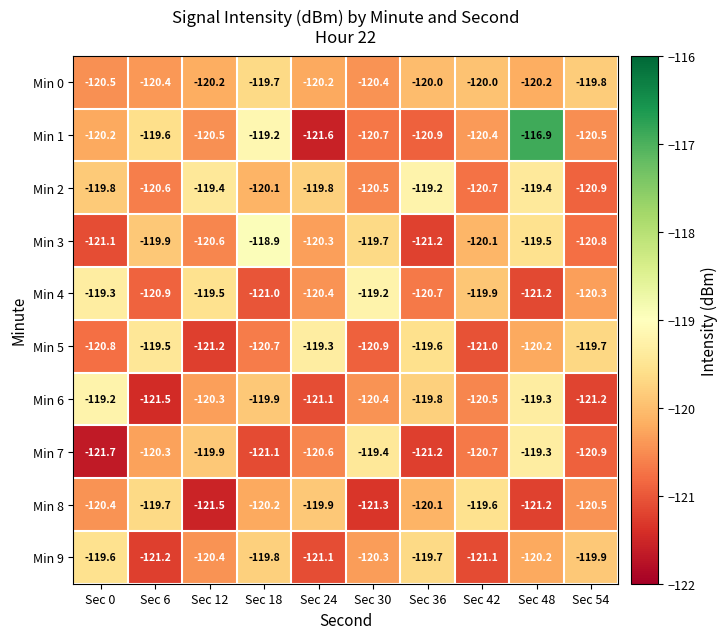

What is the minimum value shown in the chart?

-121.7